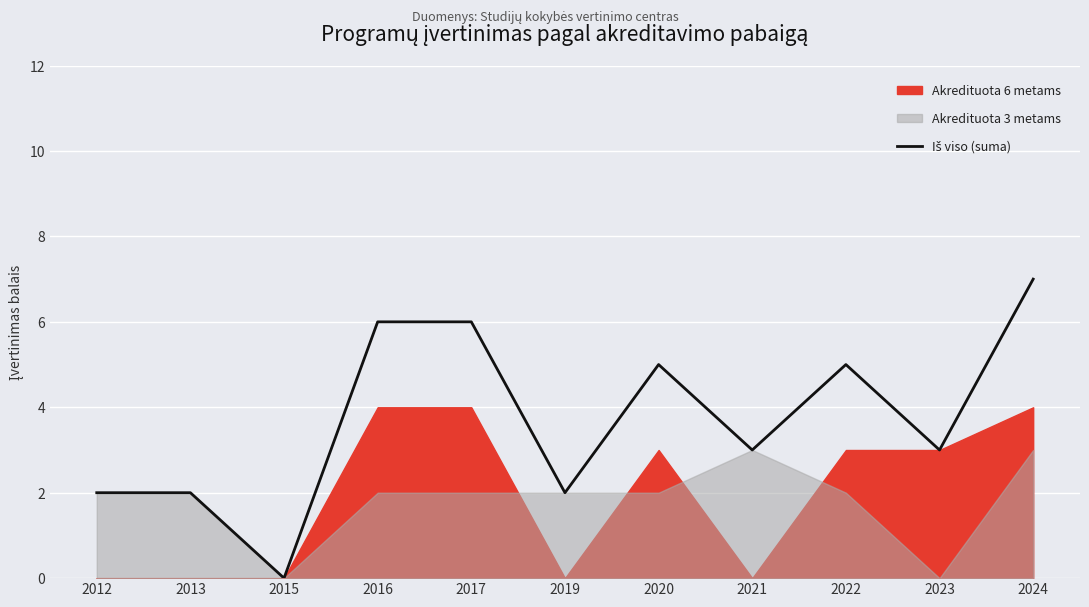

How many lines are shown in the chart?

1